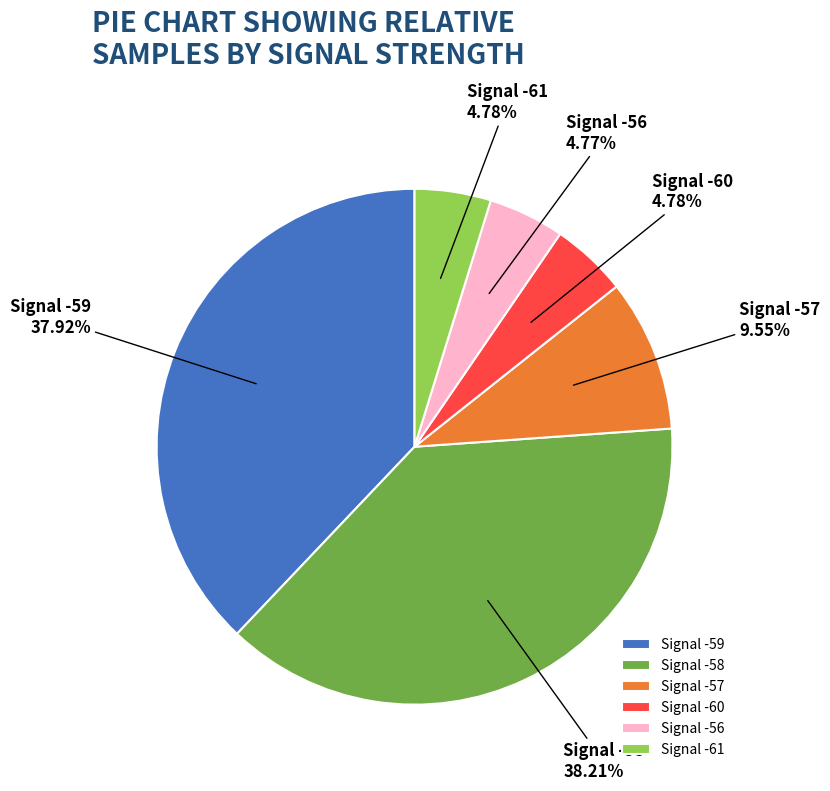

What is the ratio of the value at Signal -60 to the value at Signal -61?

1.0